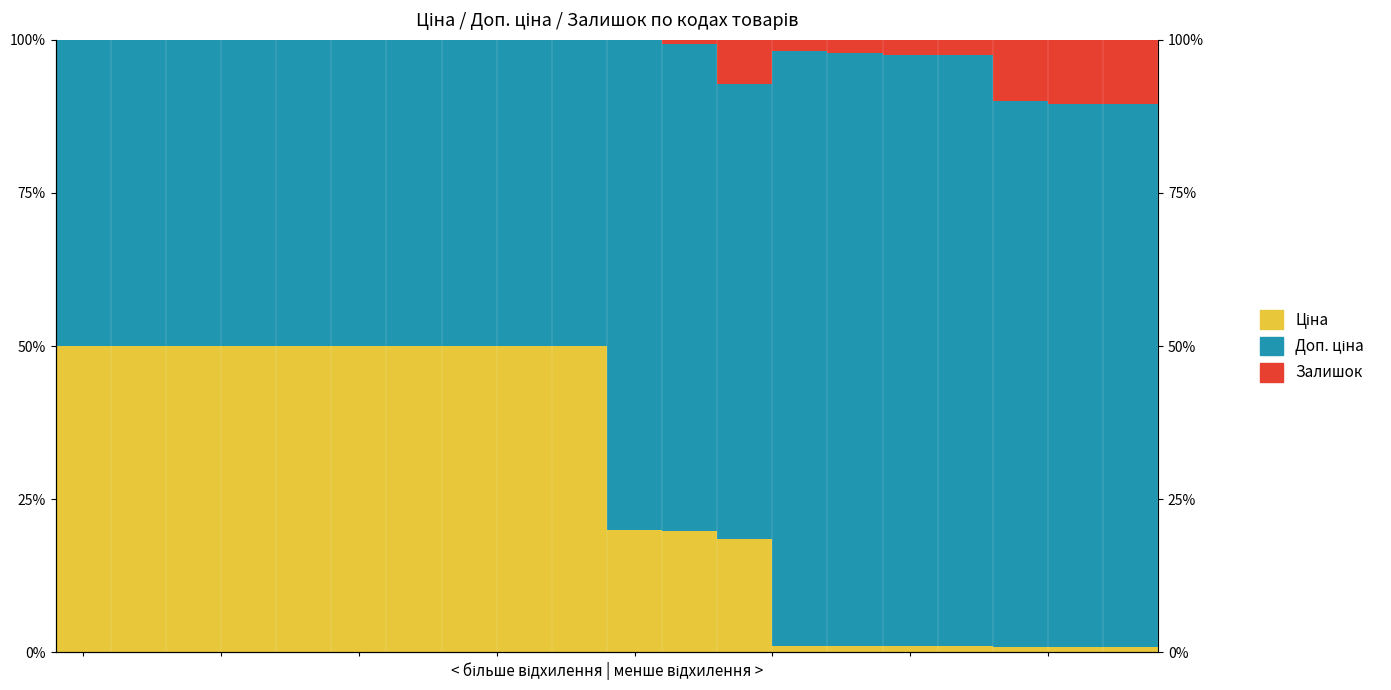

What is the average value of the Ціна series?

0.3